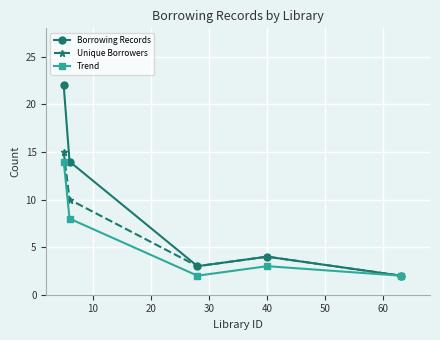

Which series has the largest total across all categories?

Borrowing Records